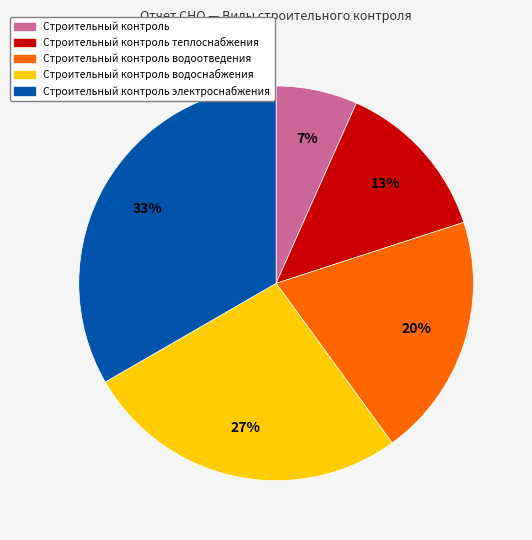

How many slices are in this pie chart?

5